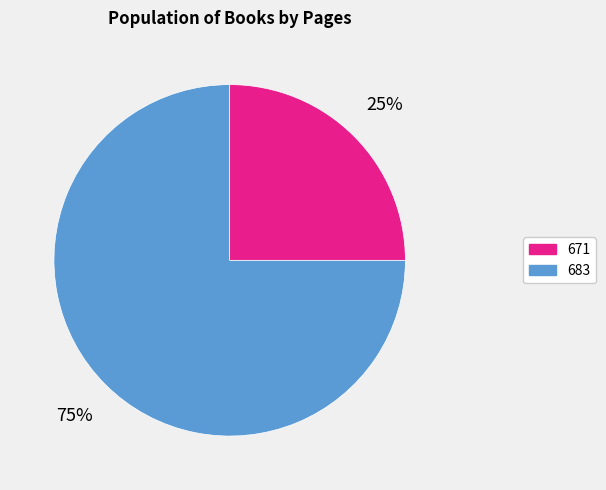

Does 683 account for over 50% of the chart?

Yes